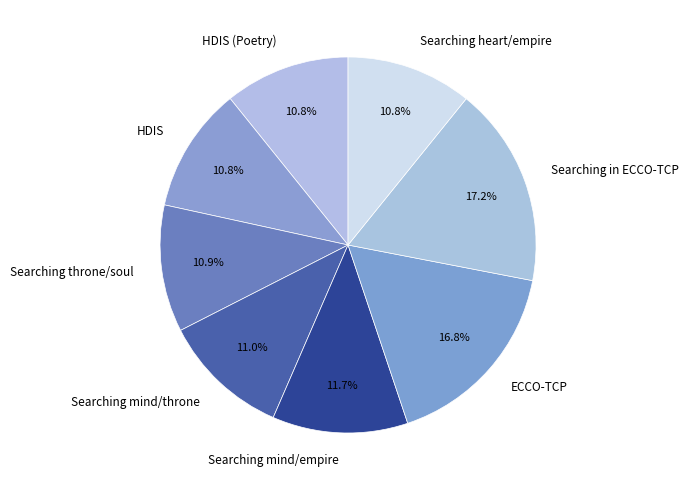

The HDIS slice represents 11% of the pie. True or false?

True